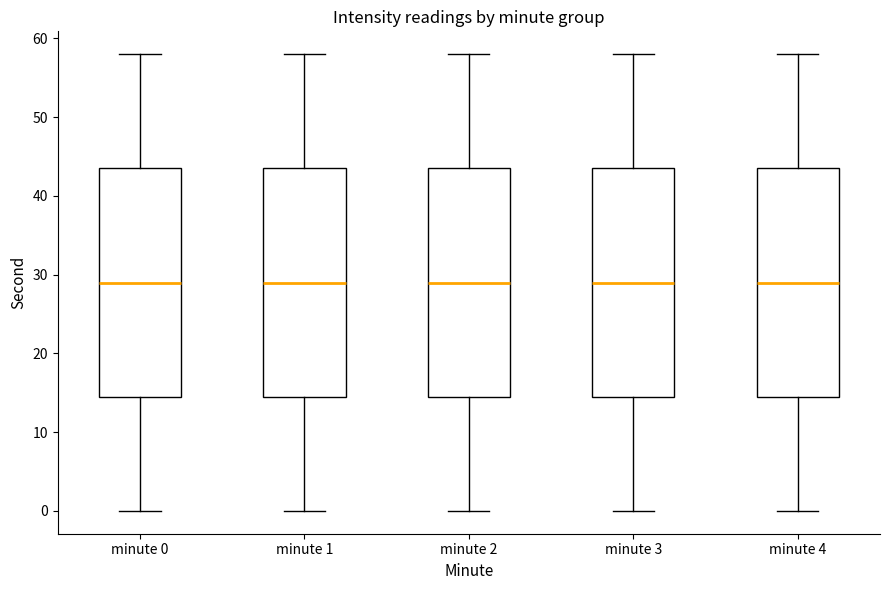

Where is the upper edge of the box for minute 2 on the y-axis? The values are not printed on the chart, so give them approximately, as read against the axis.

44